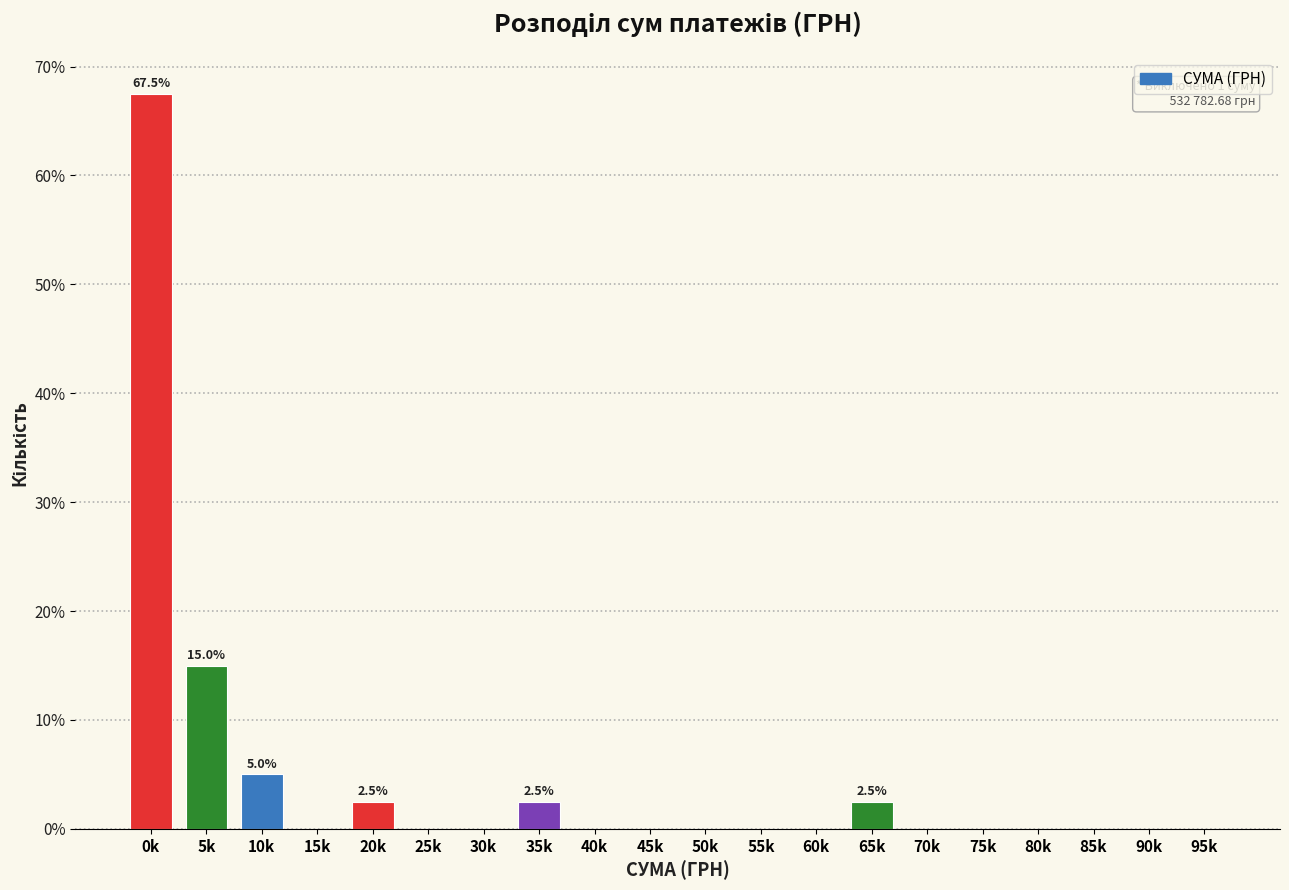

Reading left to right, transcribe all the data shown in this chart.

0k=67.5	5k=15.0	10k=5.0	15k=0.0	20k=2.5	25k=0.0	30k=0.0	35k=2.5	40k=0.0	45k=0.0	50k=0.0	55k=0.0	60k=0.0	65k=2.5	70k=0.0	75k=0.0	80k=0.0	85k=0.0	90k=0.0	95k=0.0